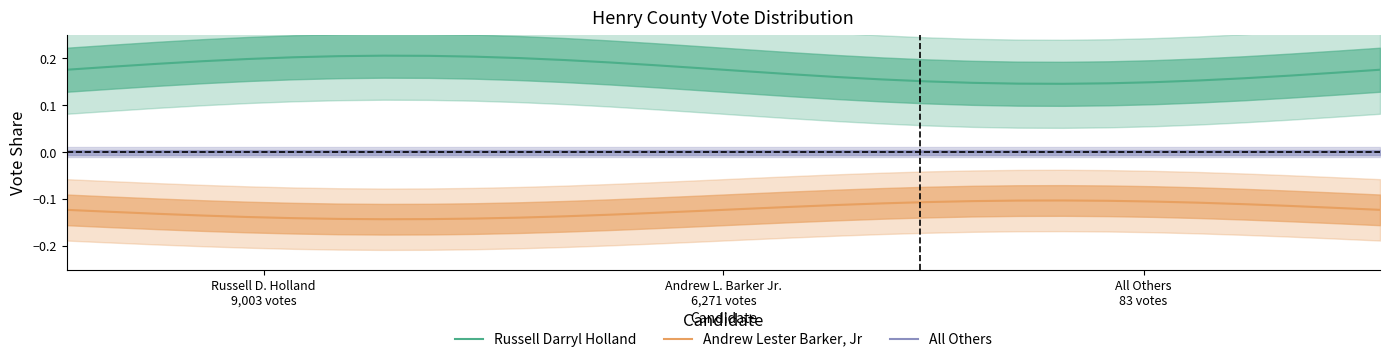

What are all the series names shown in the legend?

Russell Darryl Holland, Andrew Lester Barker, Jr, All Others